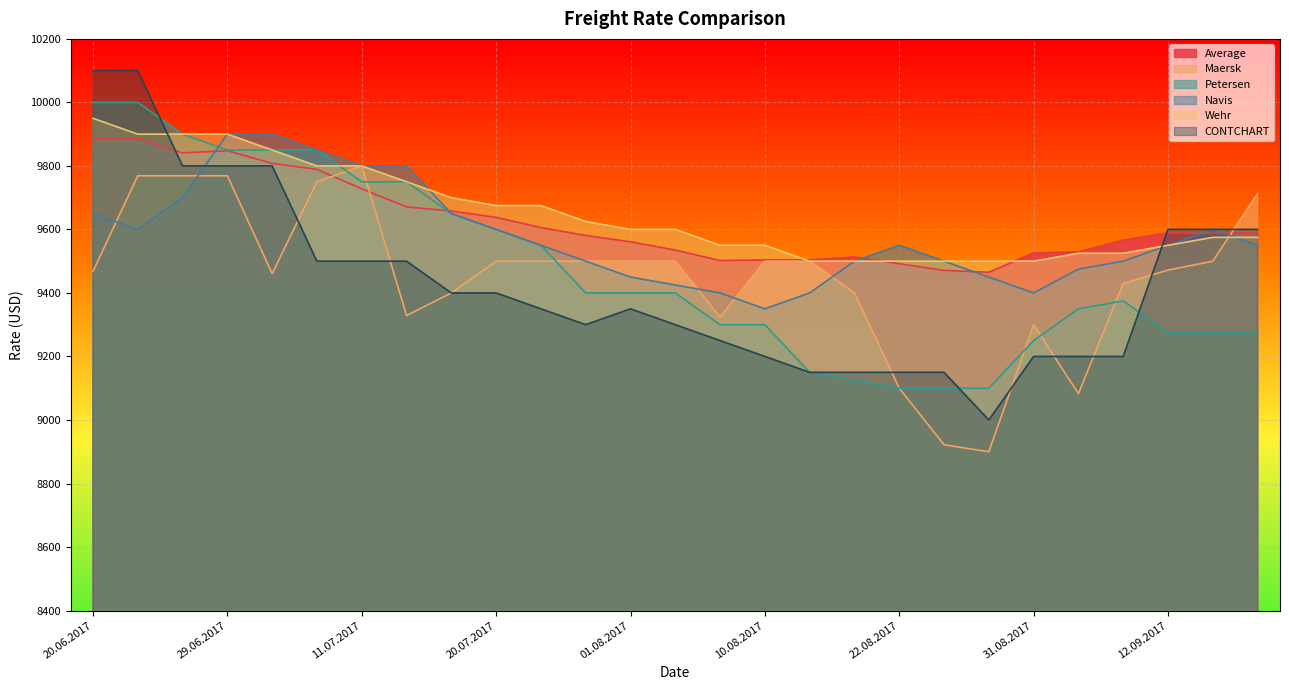

How many values in the Average series are below 9588?

13